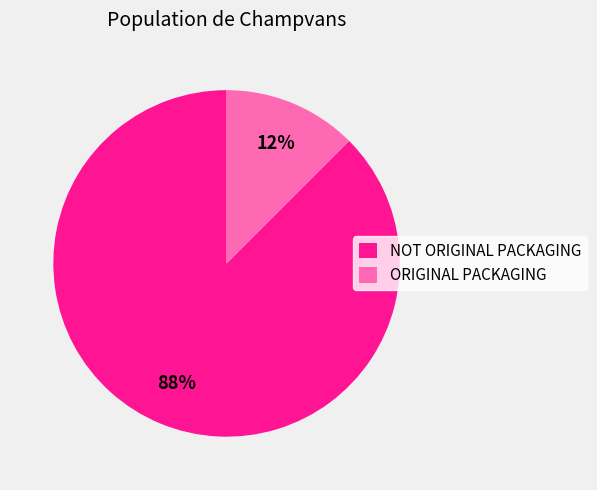

Which slice is the largest?

NOT ORIGINAL PACKAGING